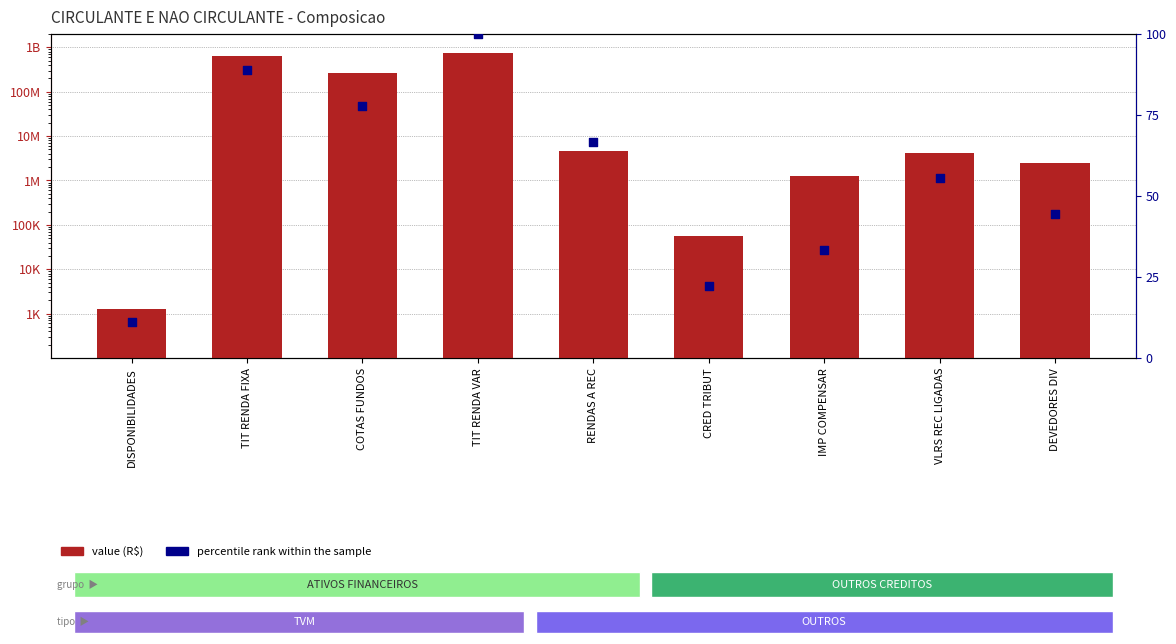

What is the total value across all series at VLRS REC LIGADAS?

4264843.4